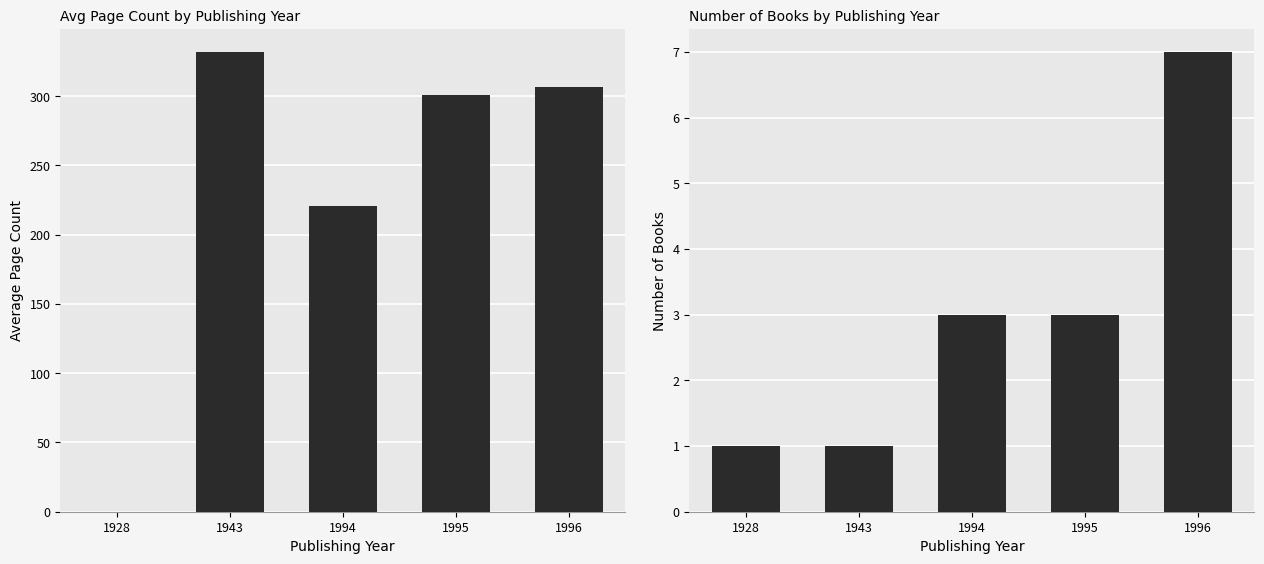

Which series has the largest range (max minus min)?

Avg Page Count